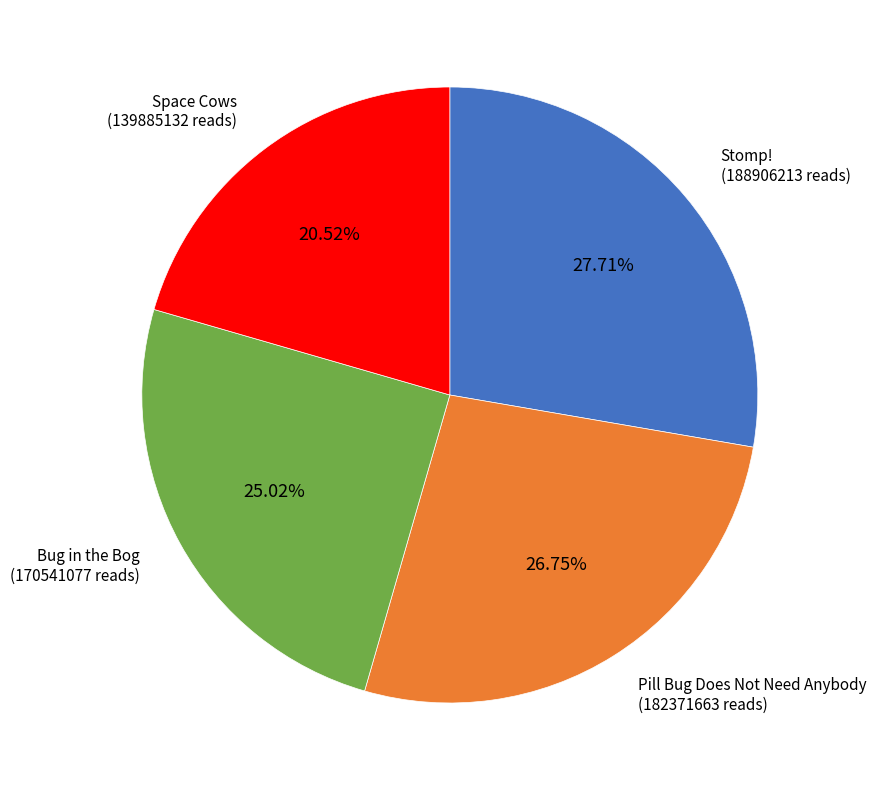

Does any single category account for the majority?

No